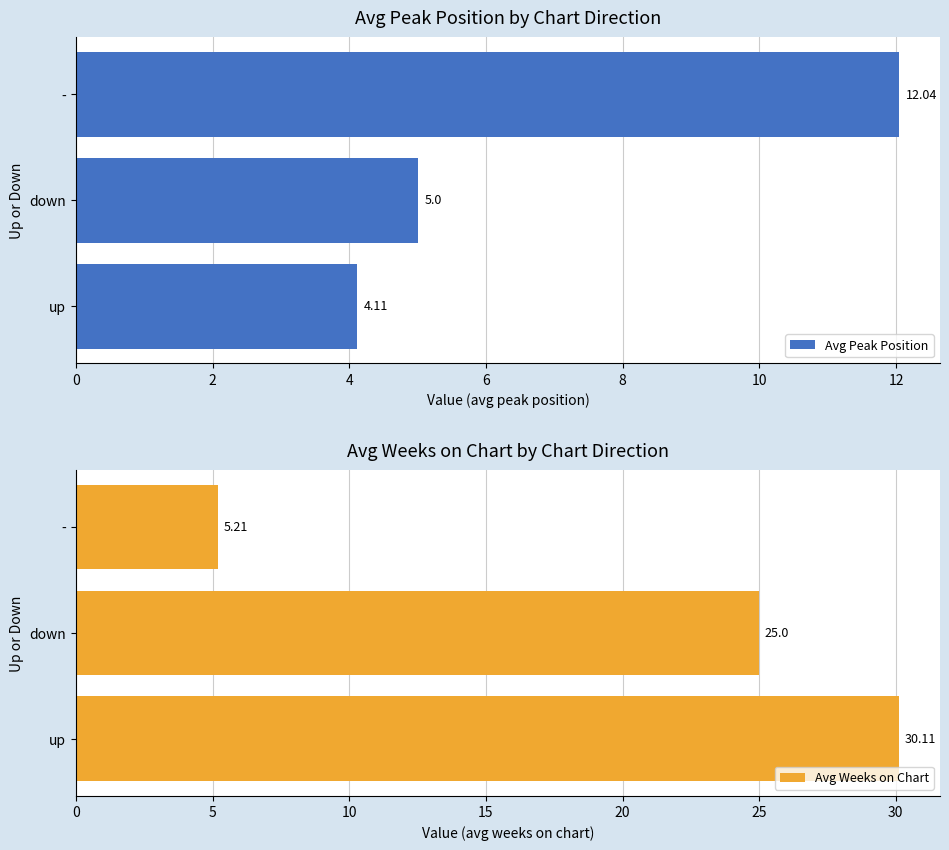

How many groups of bars are there?

3